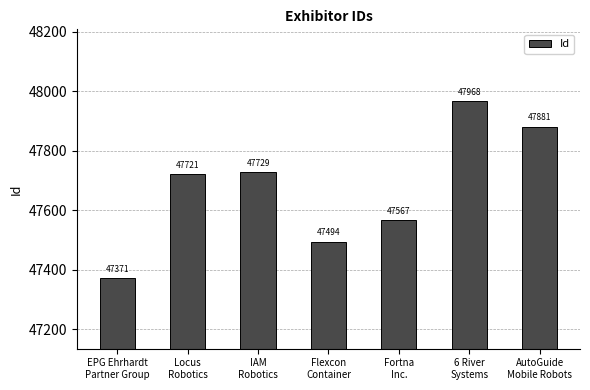

How many bars are there in total?

7